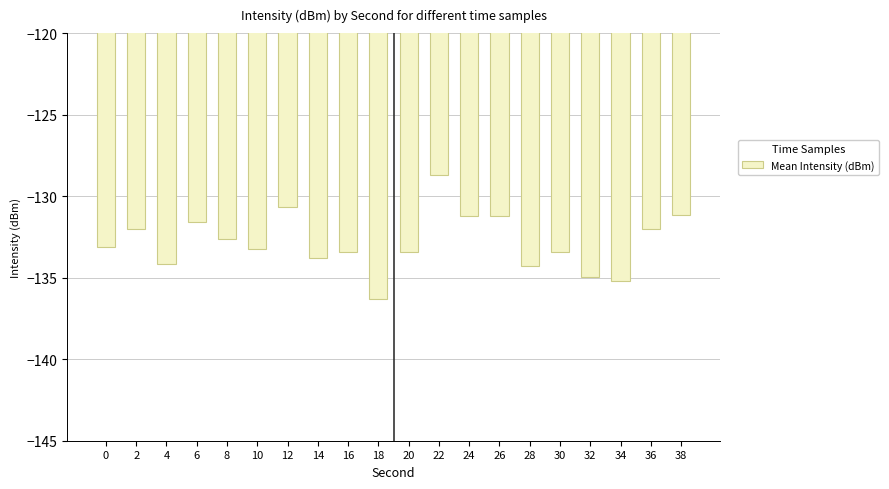

What is the change in value from 0 to 30?

-0.3